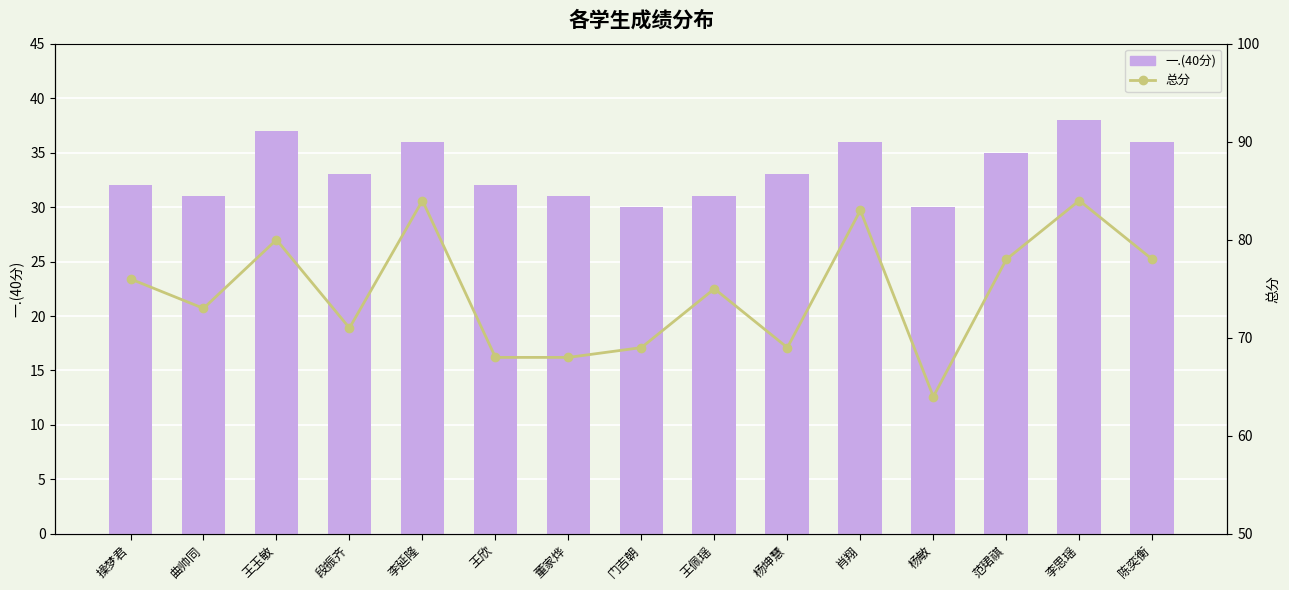

Which series has the widest spread of values?

总分